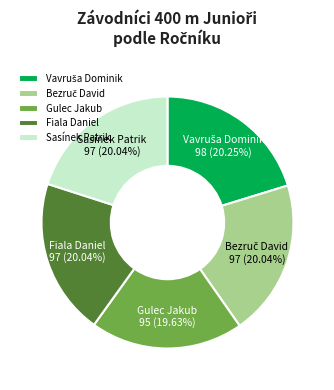

Does Fiala Daniel represent more than half of the total?

No